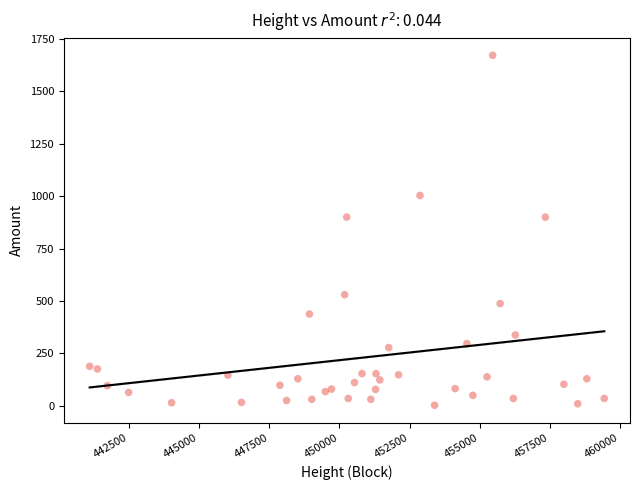

What is the range of X values (max minus min)?

18360.0